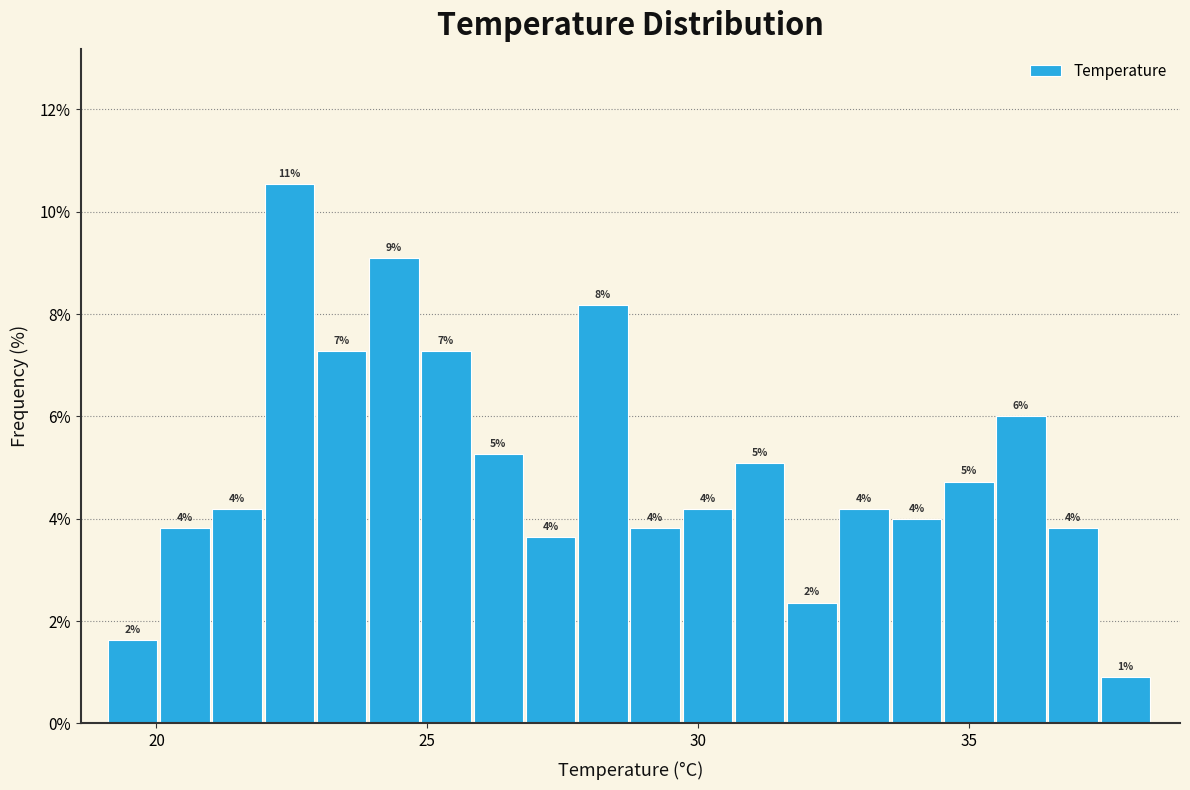

Around what value on the x-axis is the tallest bar? Give the approximate position of its centre, as read against the axis.

22.5